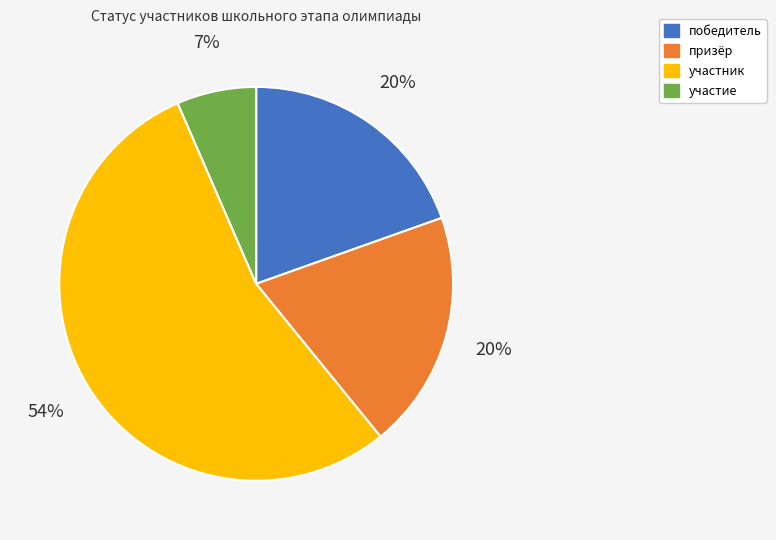

Is there any slice that represents more than half of the pie?

Yes